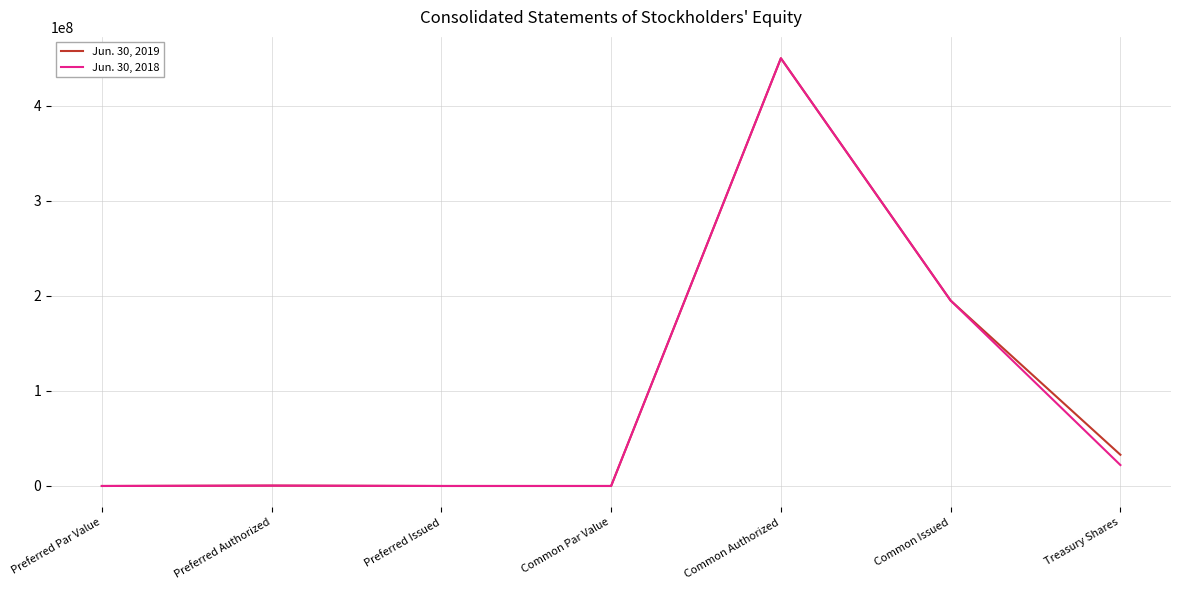

At which label does Jun. 30, 2018 reach its peak?

Common Authorized